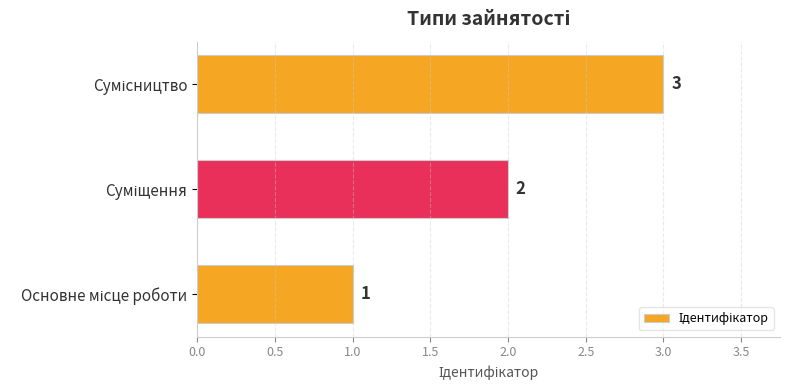

What is the maximum value shown in the chart?

3